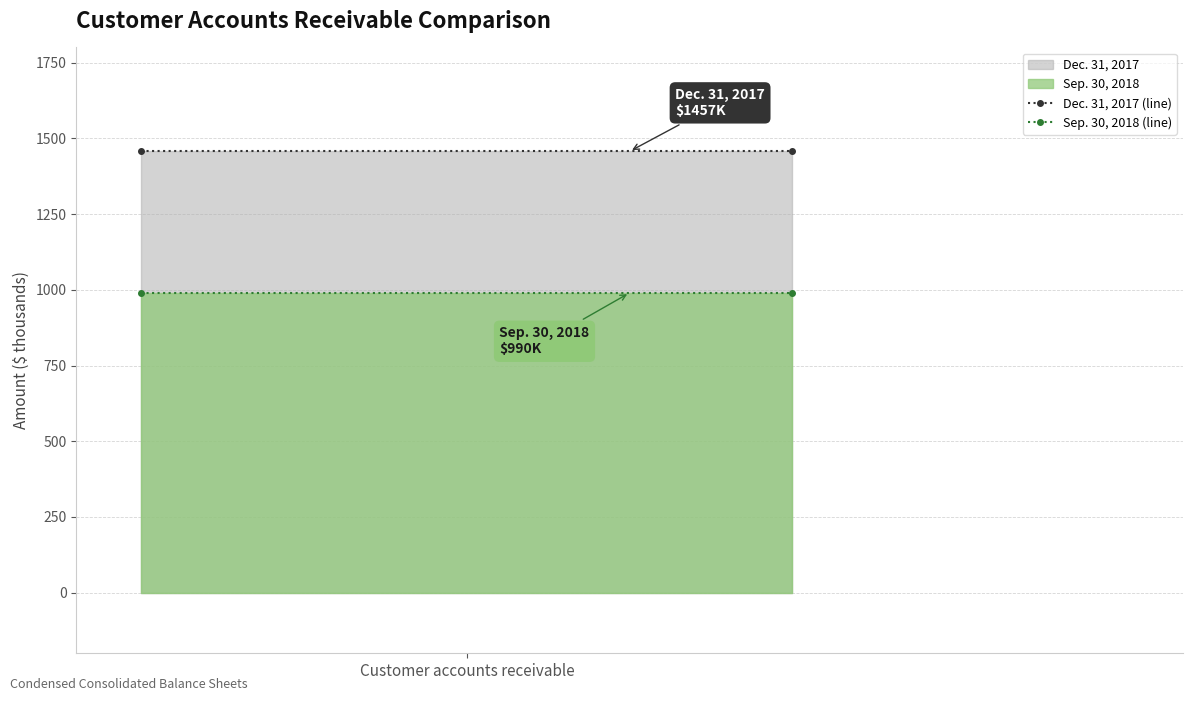

How many lines are shown in the chart?

2